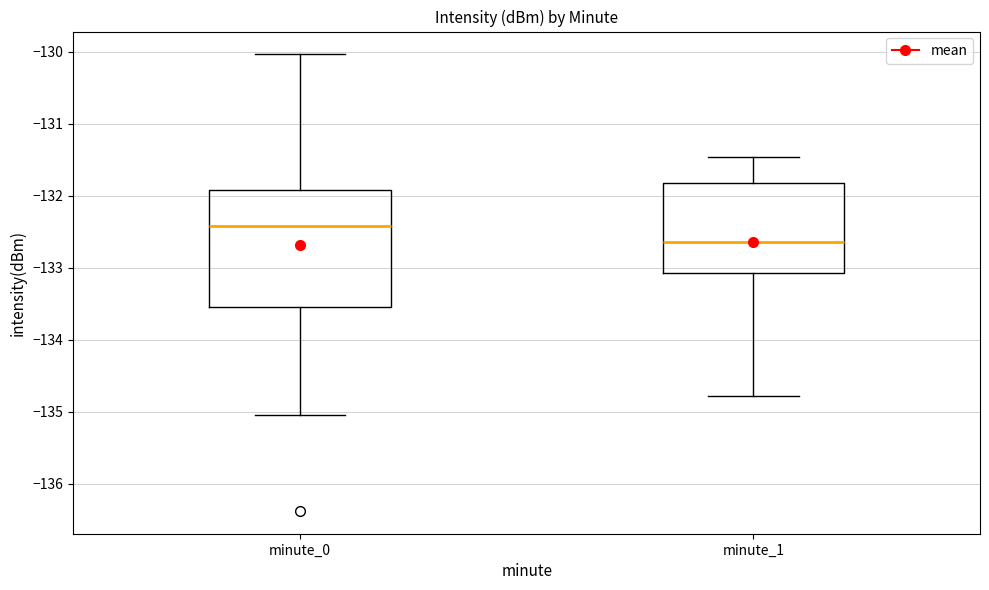

Reading left to right, transcribe this box plot: for each box, give where its median line is, the range the box spans, and where its two whiskers end, as read against the y-axis. The values are not printed on the chart, so give them approximately, as read against the axis.

minute_0: median -132.4, box -133.5 to -131.9, whiskers -135.1 to -130.0
minute_1: median -132.6, box -133.1 to -131.8, whiskers -134.8 to -131.5